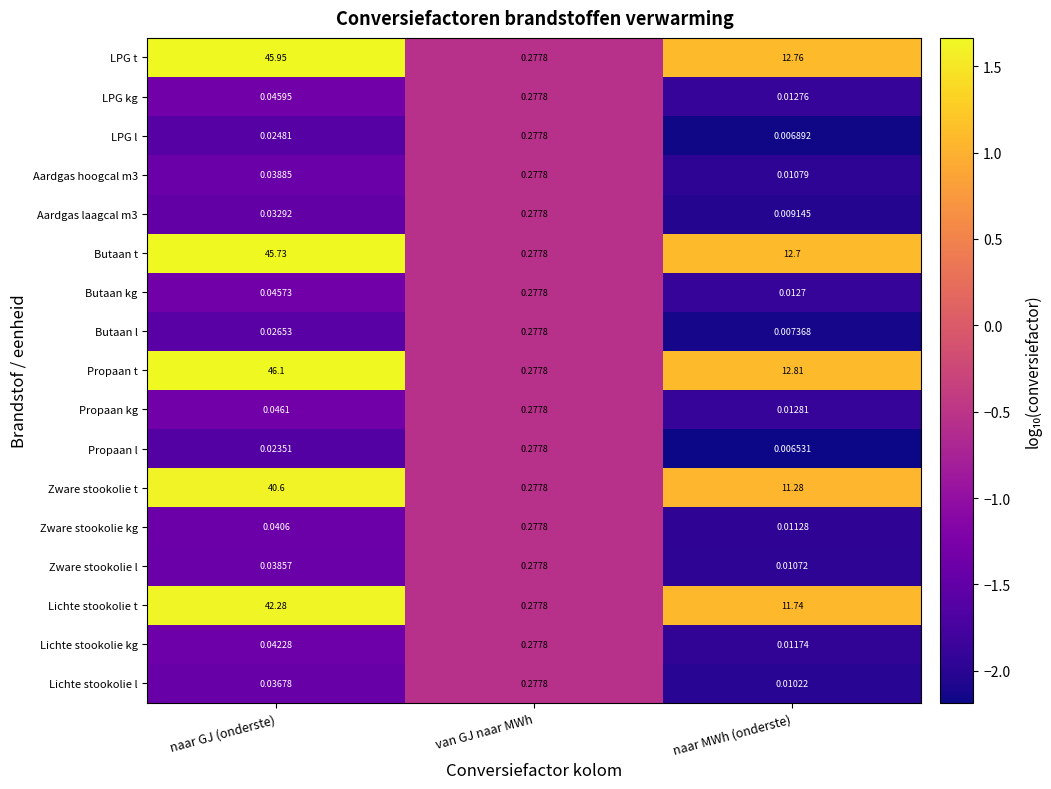

What is the total value across all series at naar GJ (onderste)?

221.1